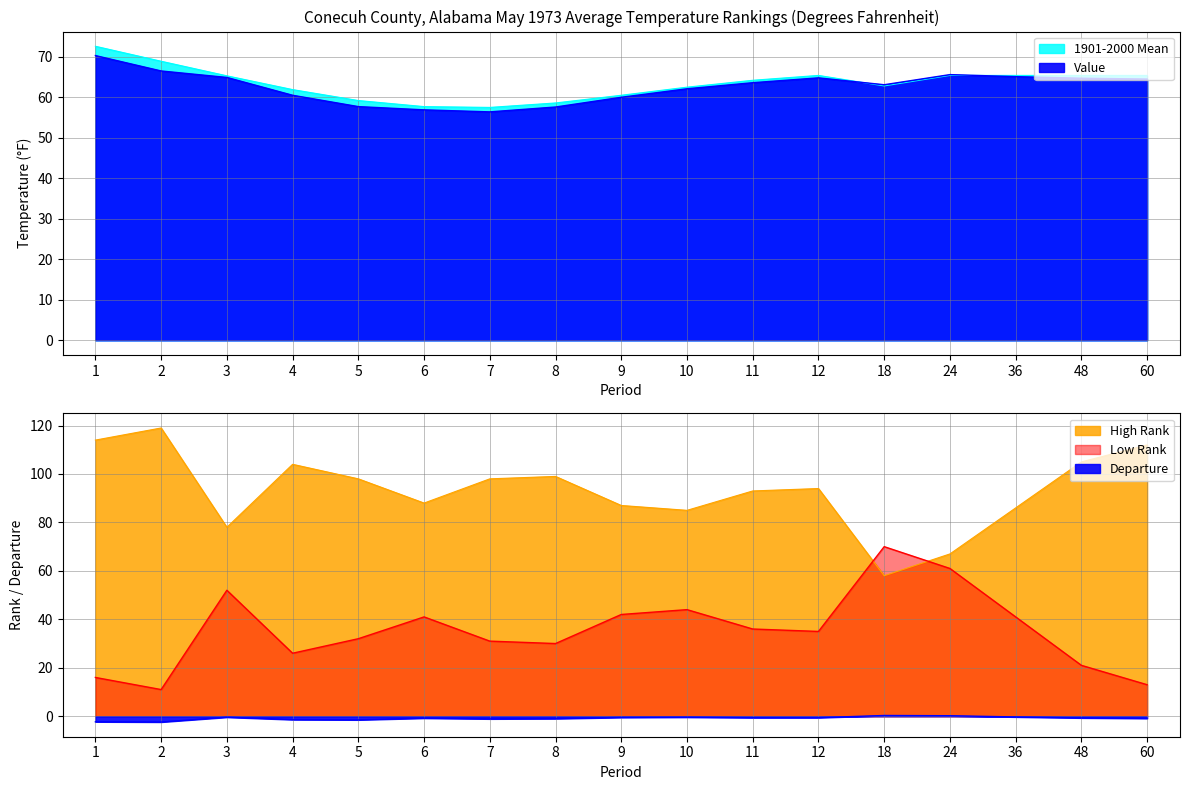

Which series has the largest range (max minus min)?

High Rank